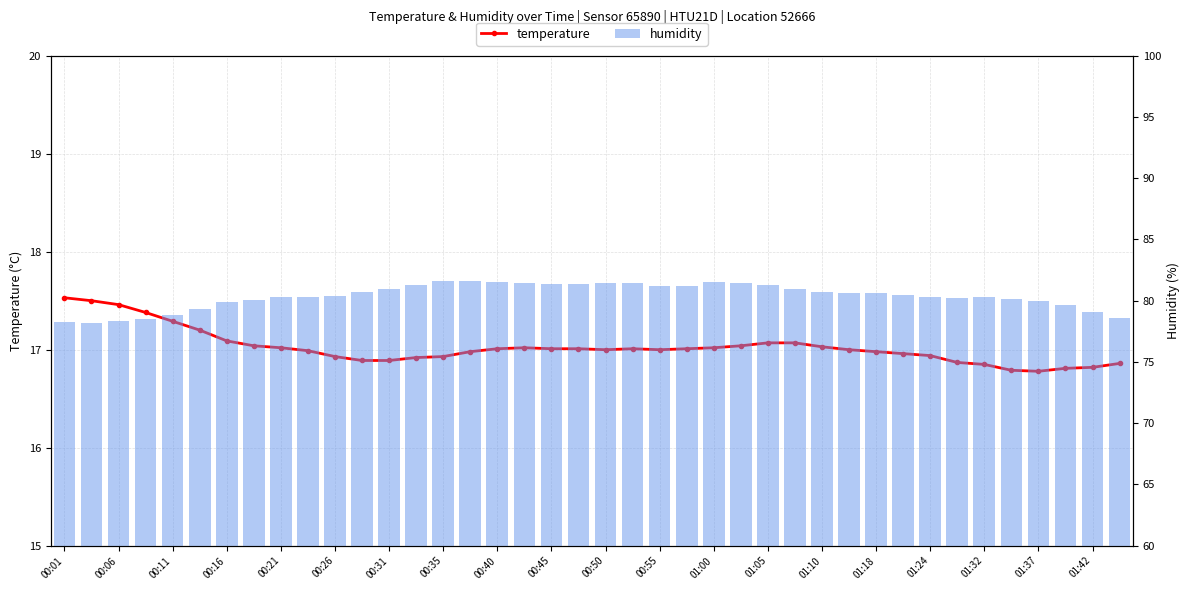

What is the minimum value for temperature?

16.8